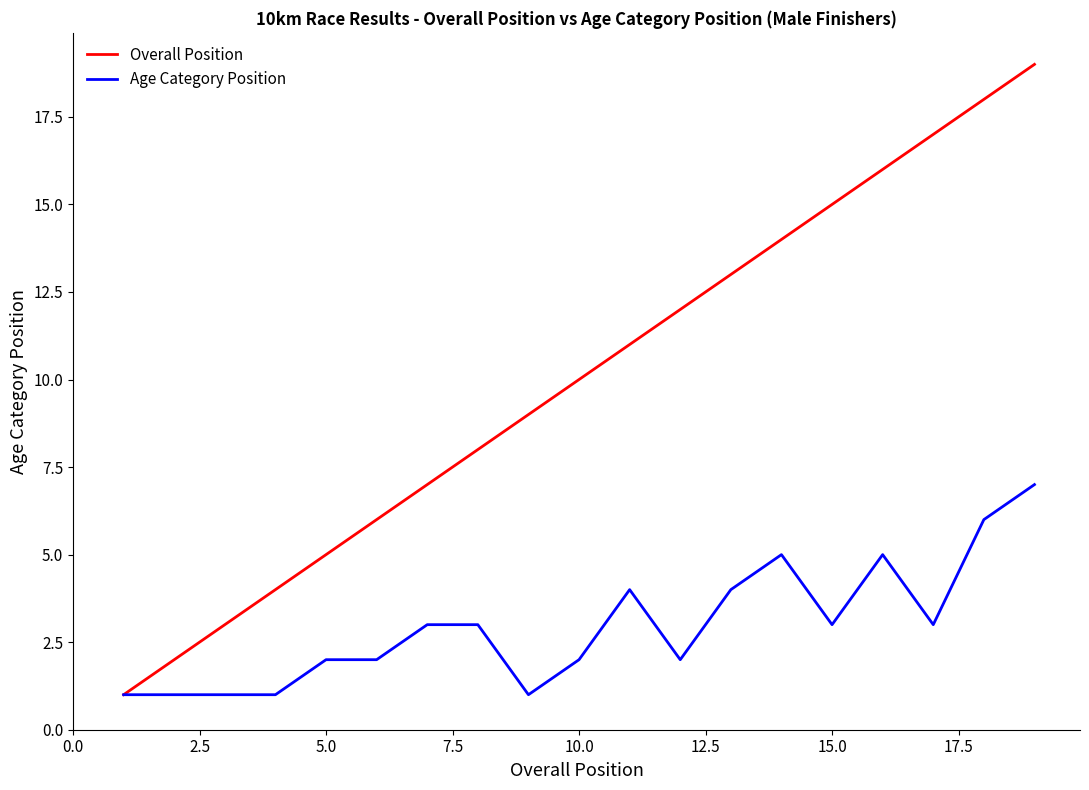

Which series has the largest total across all categories?

Overall Position